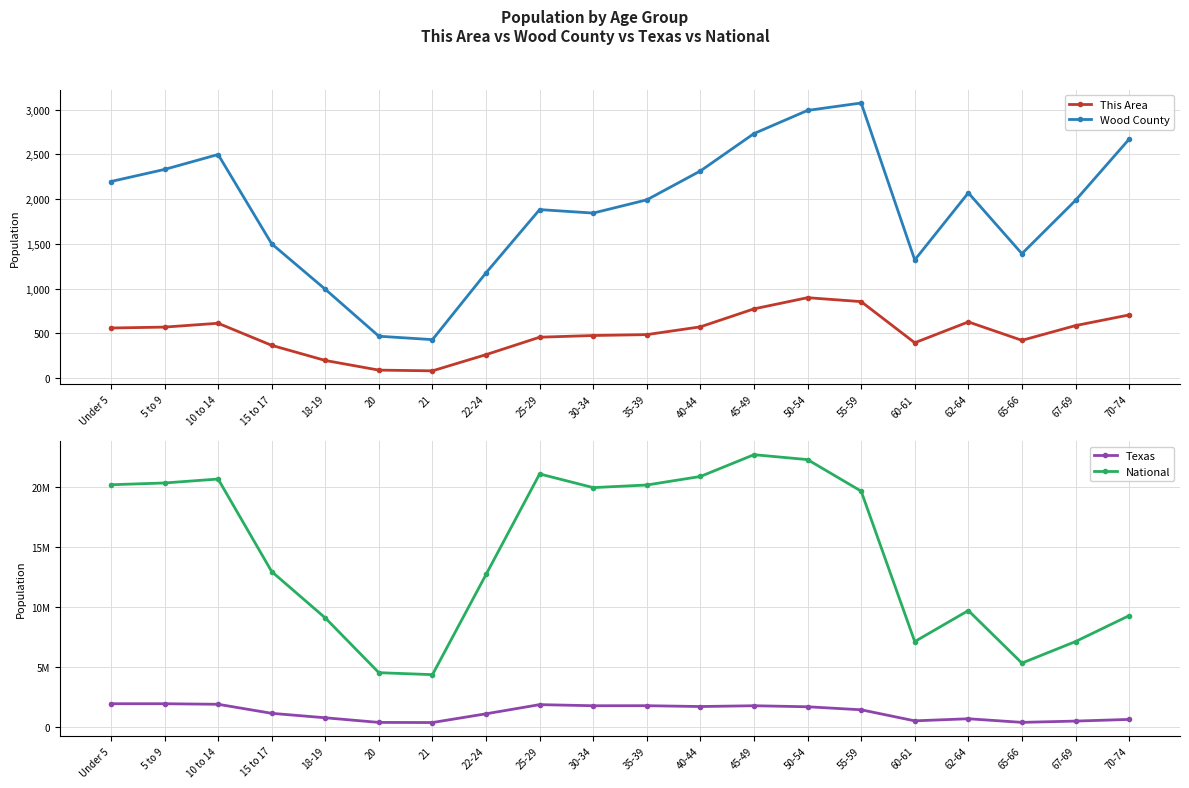

How many lines are shown in the chart?

4